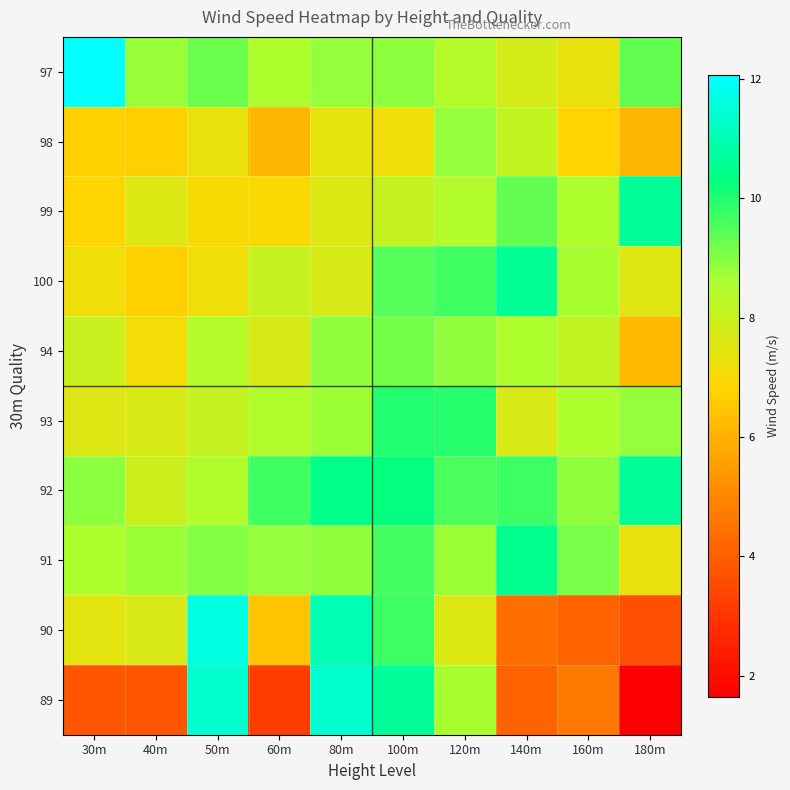

Reading left to right, transcribe all the data shown in this chart.

97: 30m=12.1	40m=8.8	50m=9.2	60m=8.5	80m=8.8	100m=8.9	120m=8.4	140m=7.8	160m=7.3	180m=9.3
98: 30m=6.8	40m=6.7	50m=7.3	60m=6.1	80m=7.4	100m=7.2	120m=8.8	140m=8.1	160m=6.8	180m=6.1
99: 30m=6.8	40m=7.6	50m=7.0	60m=7.0	80m=7.6	100m=8.1	120m=8.5	140m=9.3	160m=8.5	180m=10.7
100: 30m=7.2	40m=6.7	50m=7.2	60m=8.1	80m=7.7	100m=9.5	120m=9.7	140m=10.6	160m=8.6	180m=7.5
94: 30m=8.0	40m=7.1	50m=8.4	60m=7.7	80m=8.9	100m=9.2	120m=8.9	140m=8.5	160m=8.2	180m=6.2
93: 30m=7.6	40m=7.7	50m=8.1	60m=8.5	80m=8.7	100m=10.0	120m=9.9	140m=7.6	160m=8.5	180m=8.8
92: 30m=8.9	40m=7.9	50m=8.5	60m=9.7	80m=10.4	100m=10.3	120m=9.6	140m=9.7	160m=8.9	180m=10.7
91: 30m=8.5	40m=8.7	50m=9.0	60m=8.8	80m=8.9	100m=9.6	120m=8.8	140m=10.6	160m=9.1	180m=7.3
90: 30m=7.4	40m=7.6	50m=11.7	60m=6.4	80m=11.0	100m=9.7	120m=7.6	140m=4.4	160m=4.2	180m=3.7
89: 30m=3.8	40m=3.8	50m=11.4	60m=3.2	80m=11.4	100m=10.7	120m=8.6	140m=4.1	160m=4.7	180m=1.6